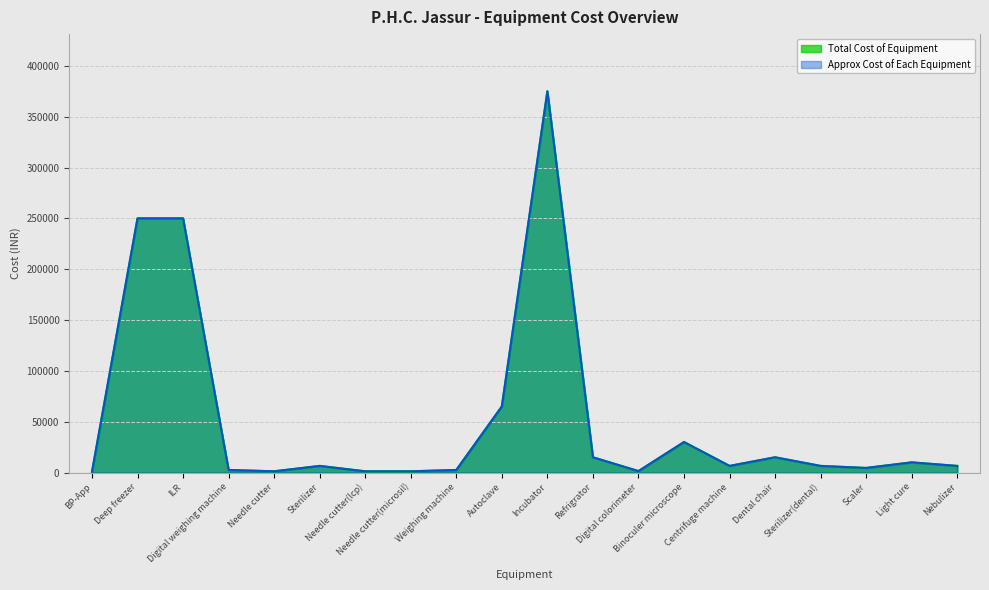

How many data points does each series have?

20